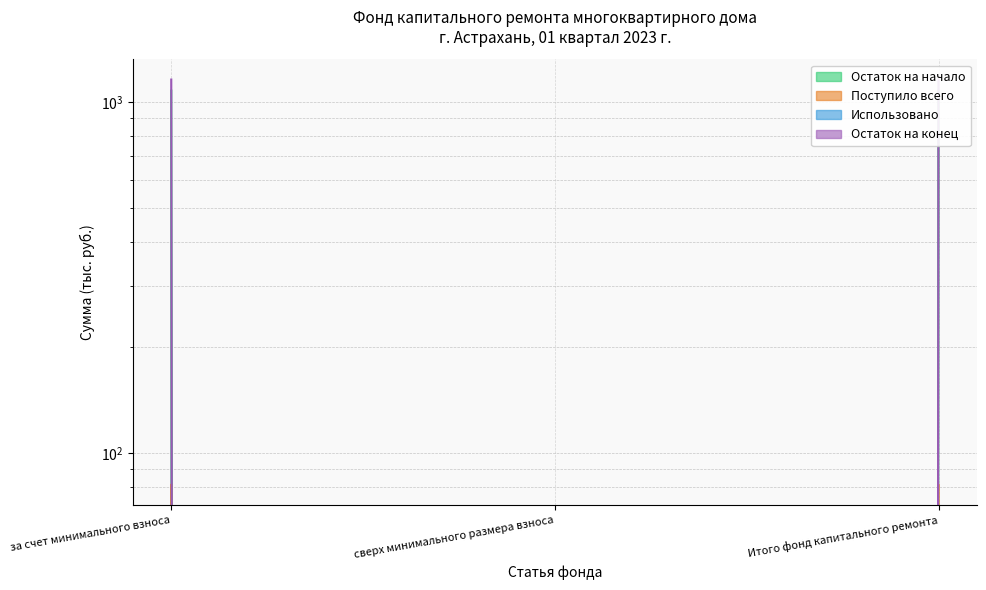

What position from the right is Итого фонд капитального ремонта?

1